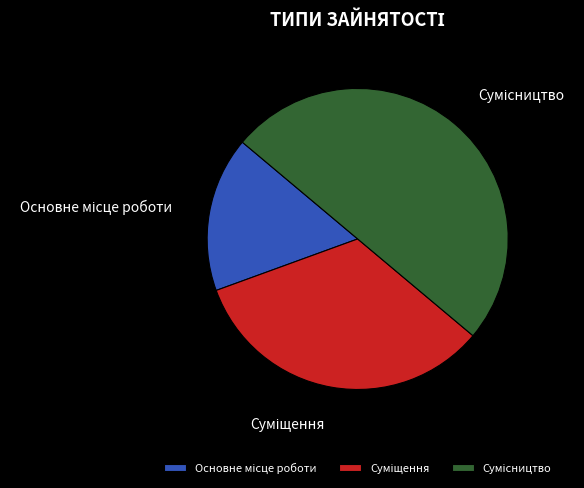

Which category has the biggest portion of the pie?

Сумісництво